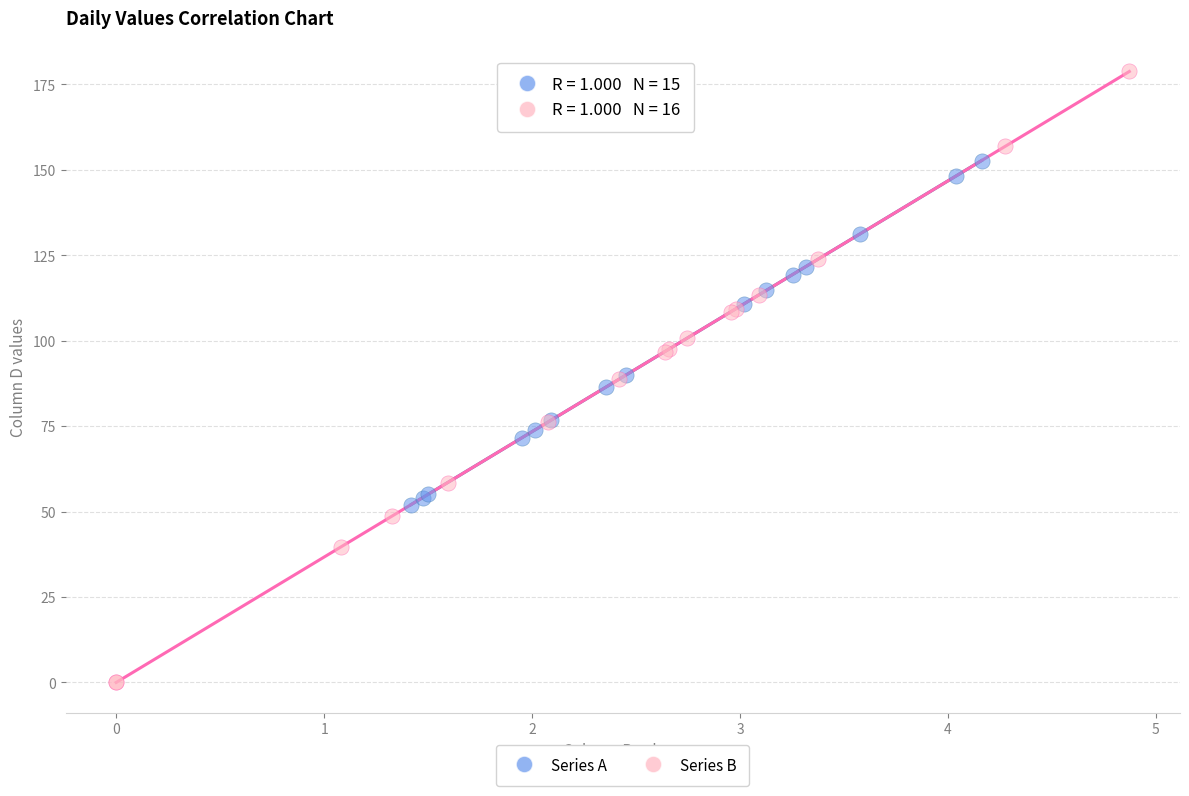

Which series has the widest spread of Y values?

Series B